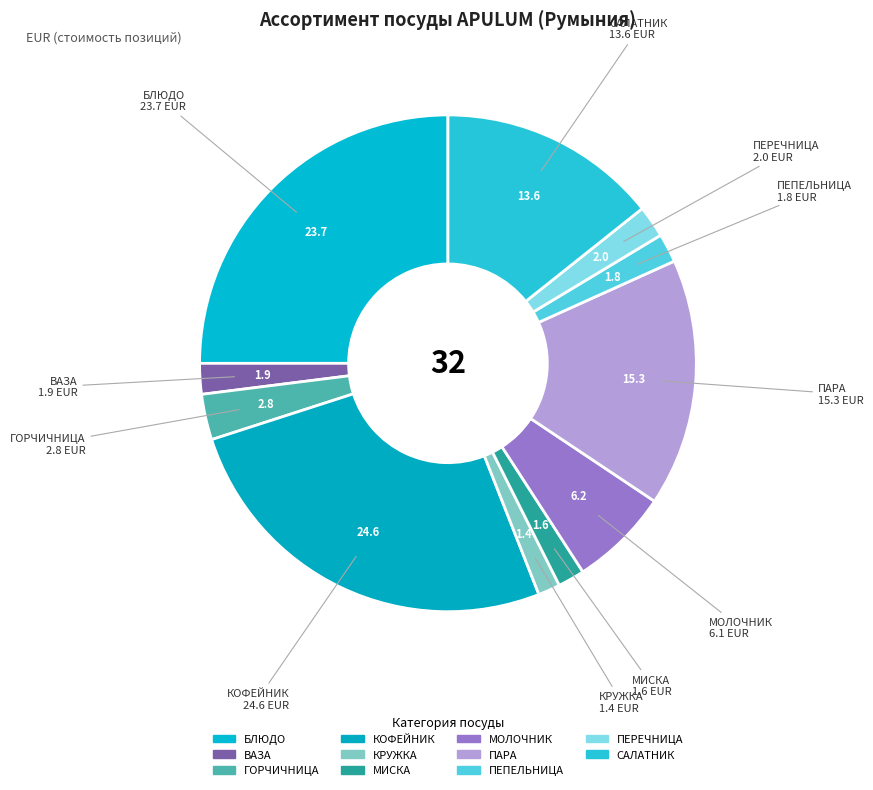

How many slices are in this pie chart?

11